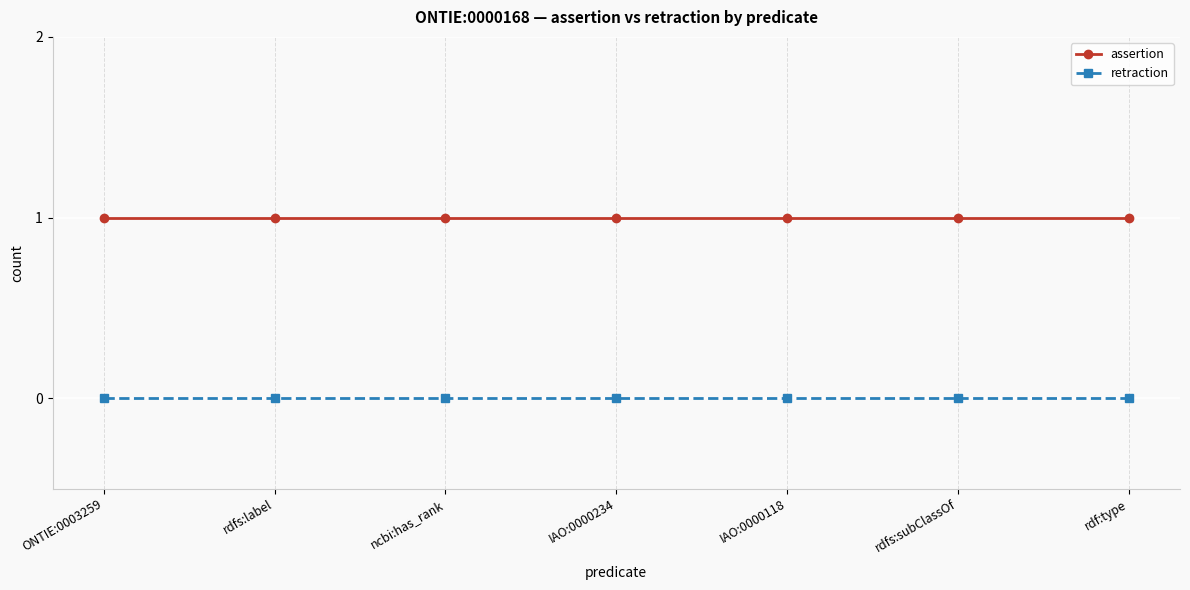

What is the total value across all series at rdfs:label?

1